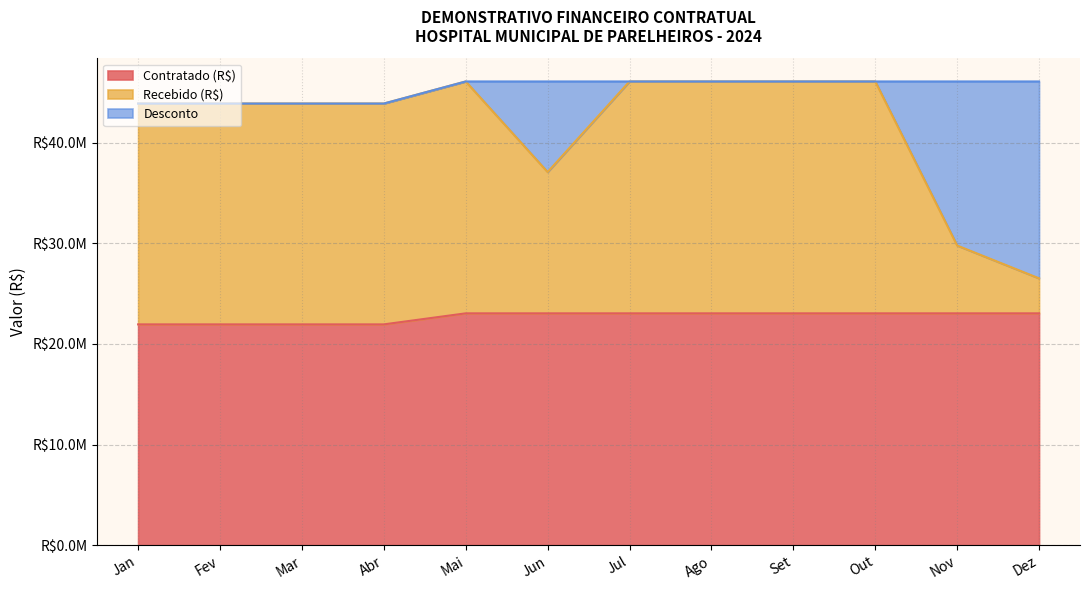

Does the chart display data point markers on the line(s)?

No